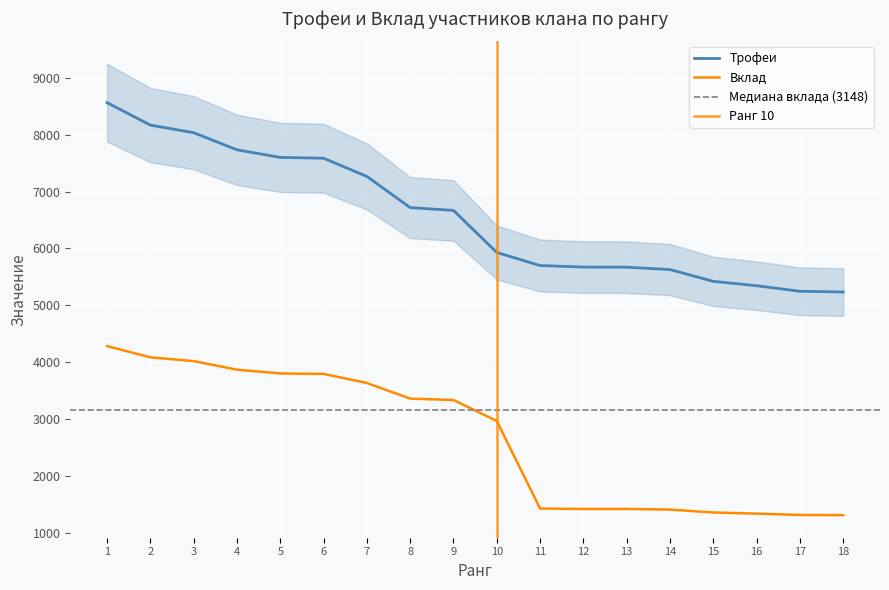

At which label is Вклад closest to 2794?

10